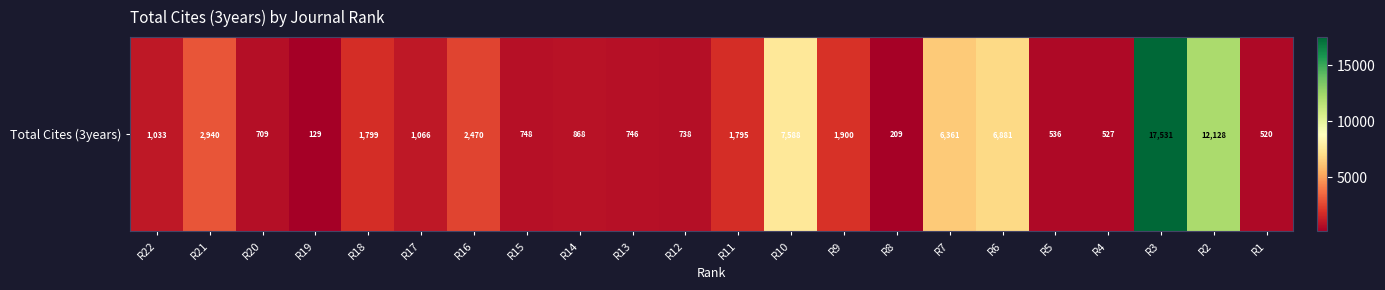

How many distinct data groups are displayed?

1